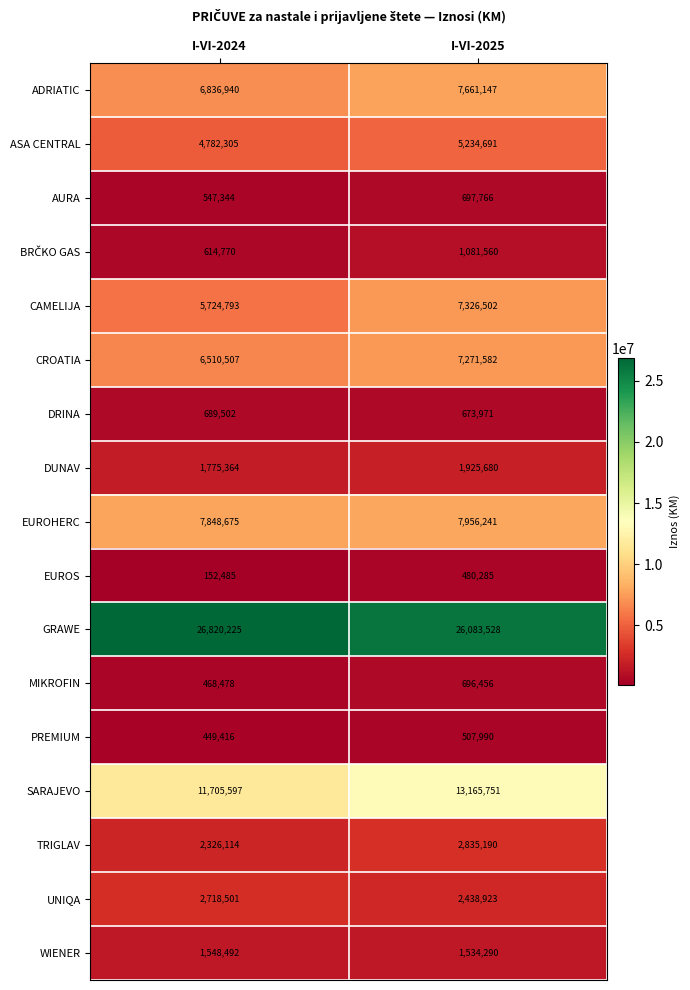

How many categories are shown in the chart?

2